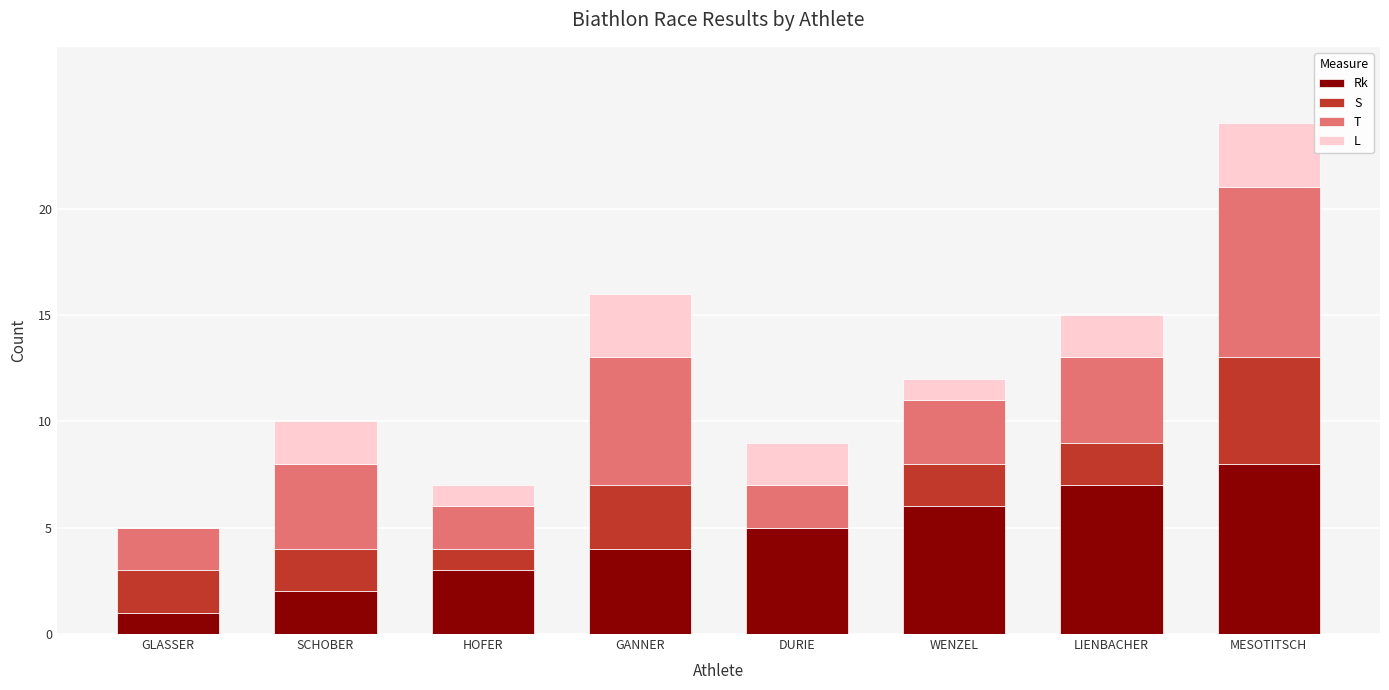

How many distinct data groups are displayed?

4